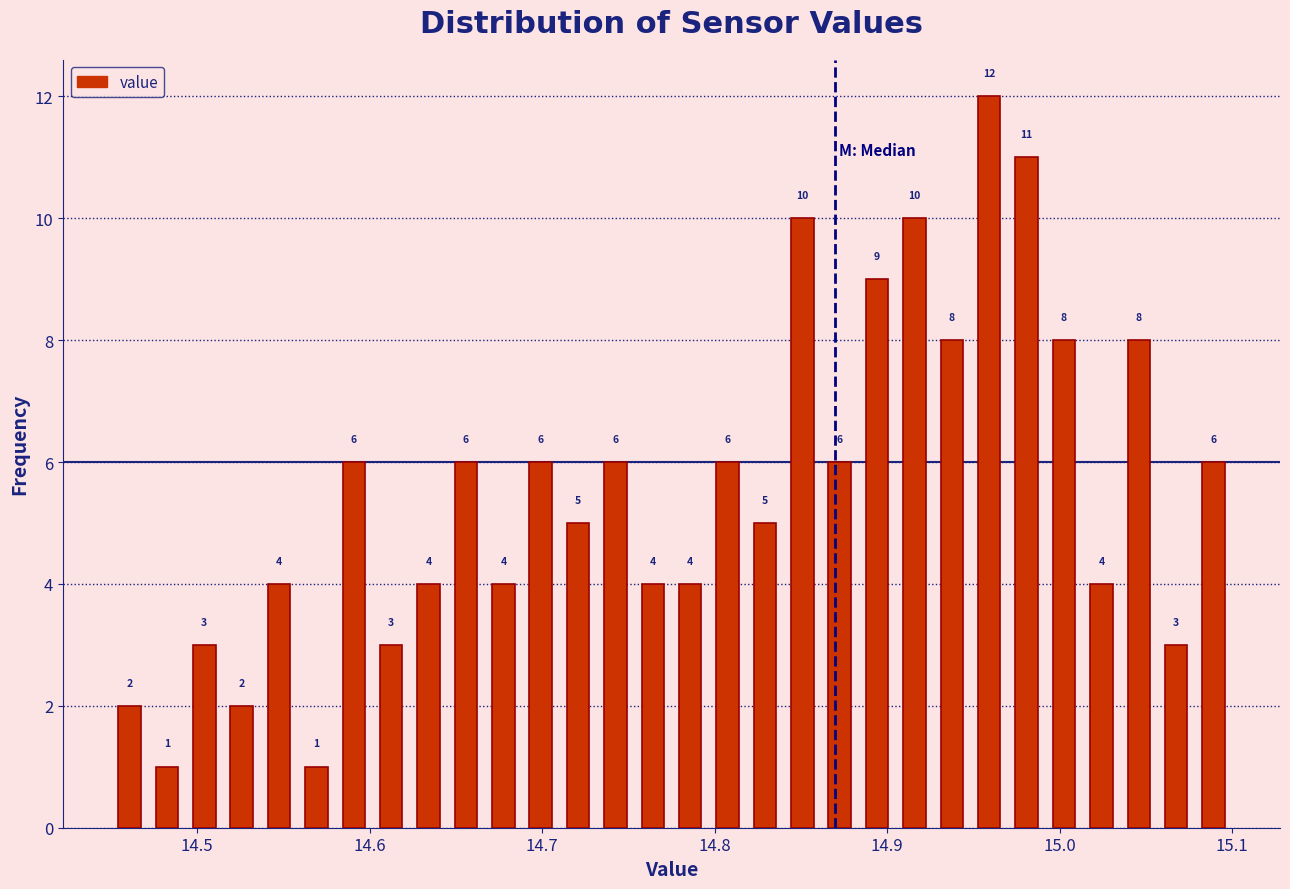

Read against the x-axis, roughly where is the centre of the tallest bar?

14.96